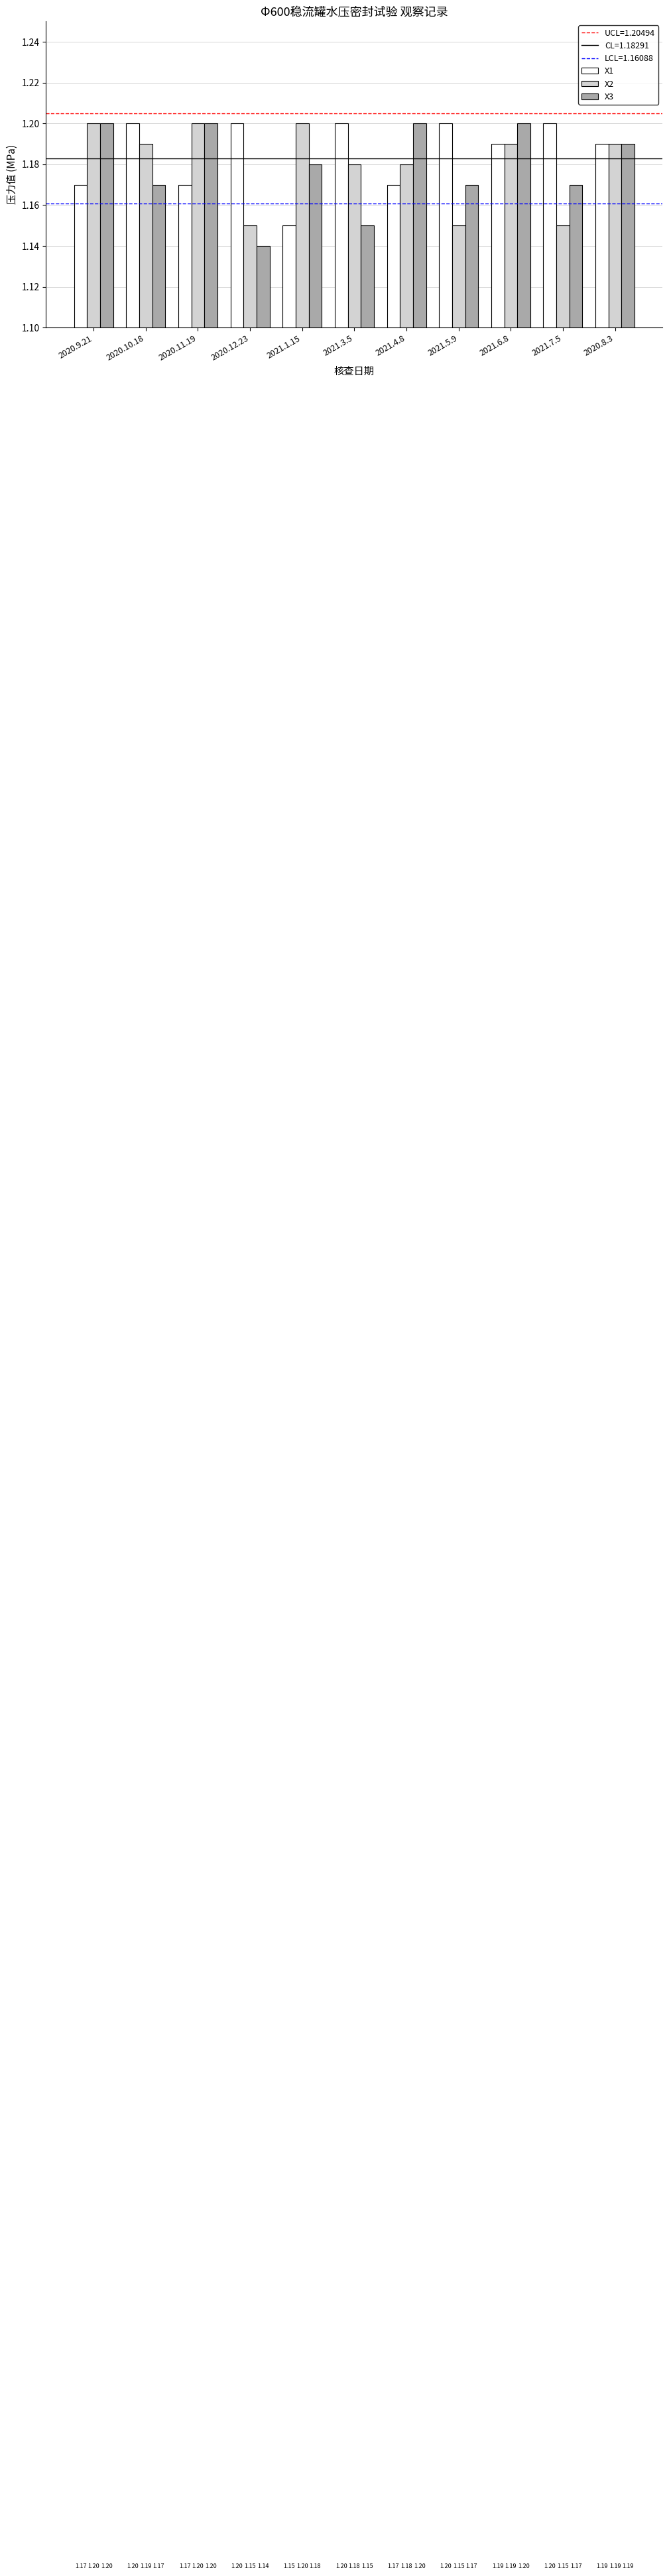

What position from the right is 2020.11.19?

9